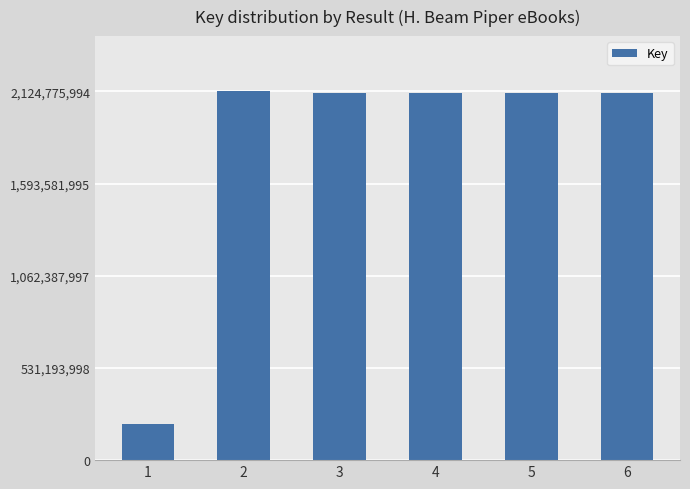

Approximately how many times larger is the value at 2 compared to 4?

1.0